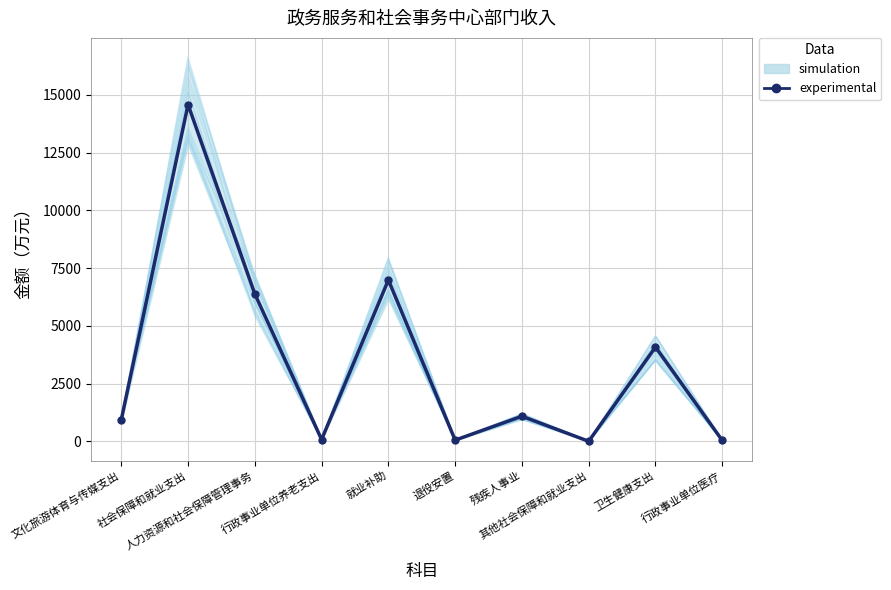

How many interior local peaks (higher than both neighbors) does the data have?

4